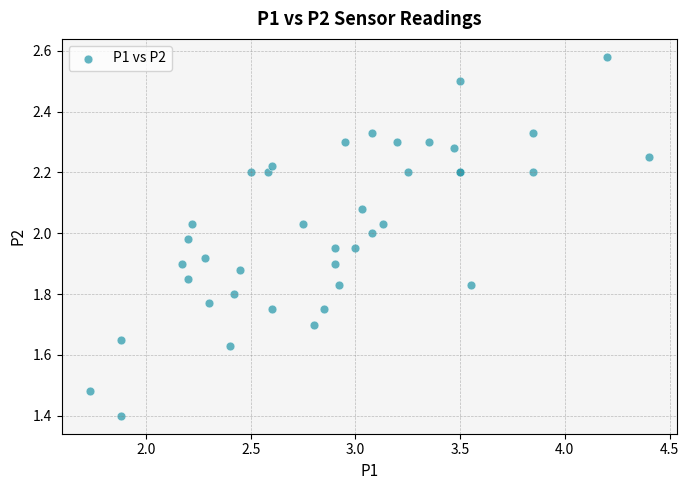

What Y value in the scatter plot is closest to 1?

1.4